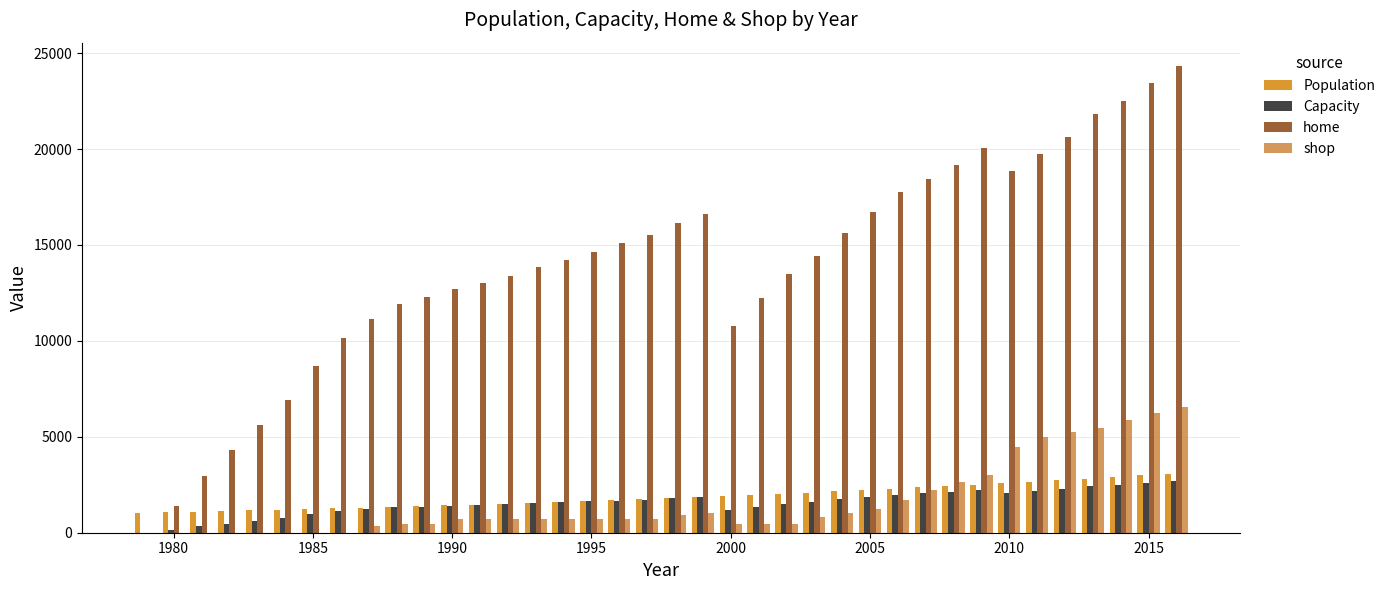

What is the maximum value shown in the chart?

24327